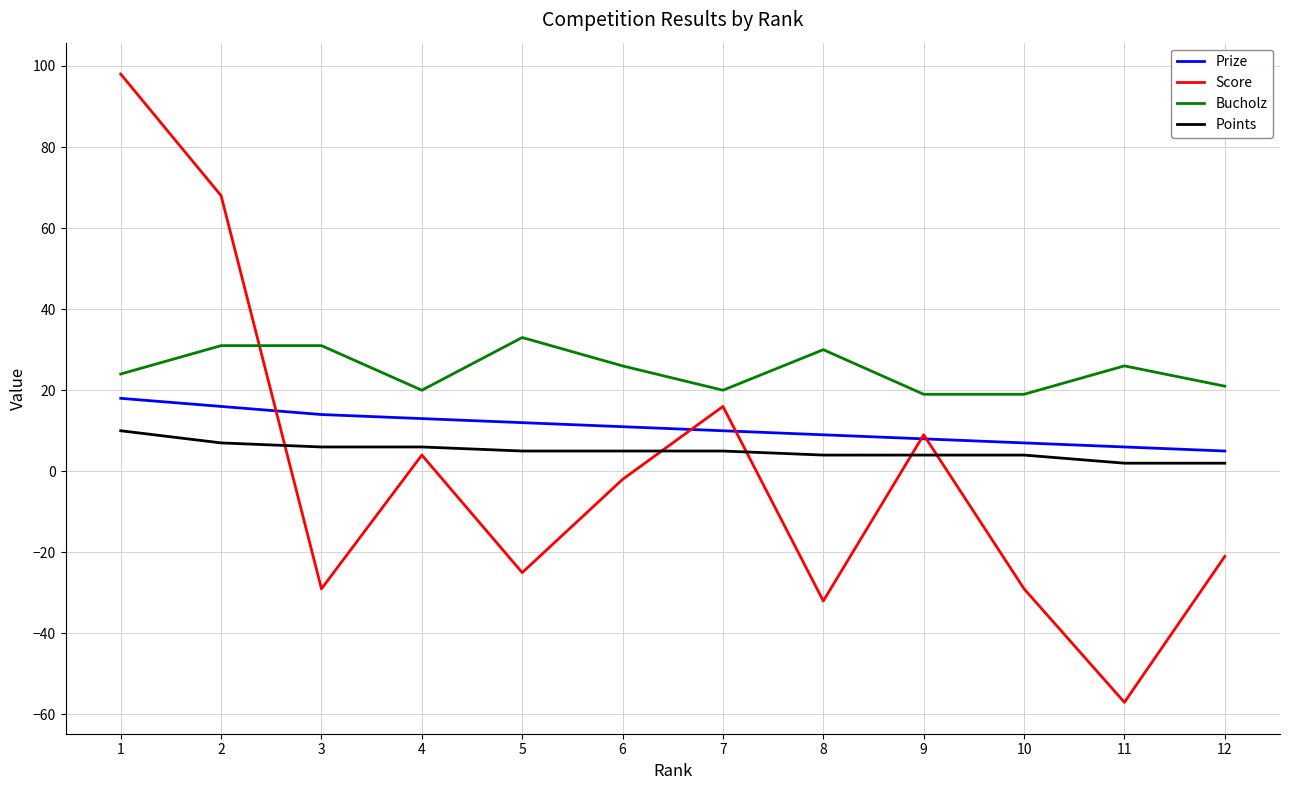

What is the spread (max minus min) of values at 5?

58